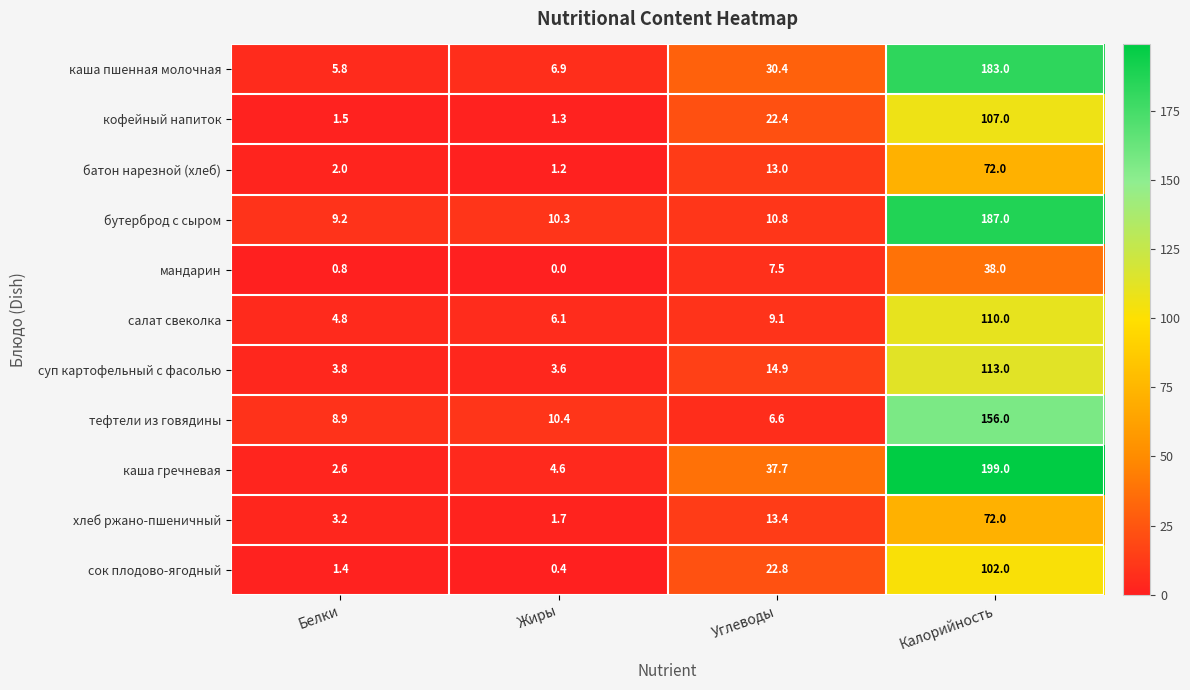

What is the approximate value of суп картофельный с фасолью at Калорийность?

113.0